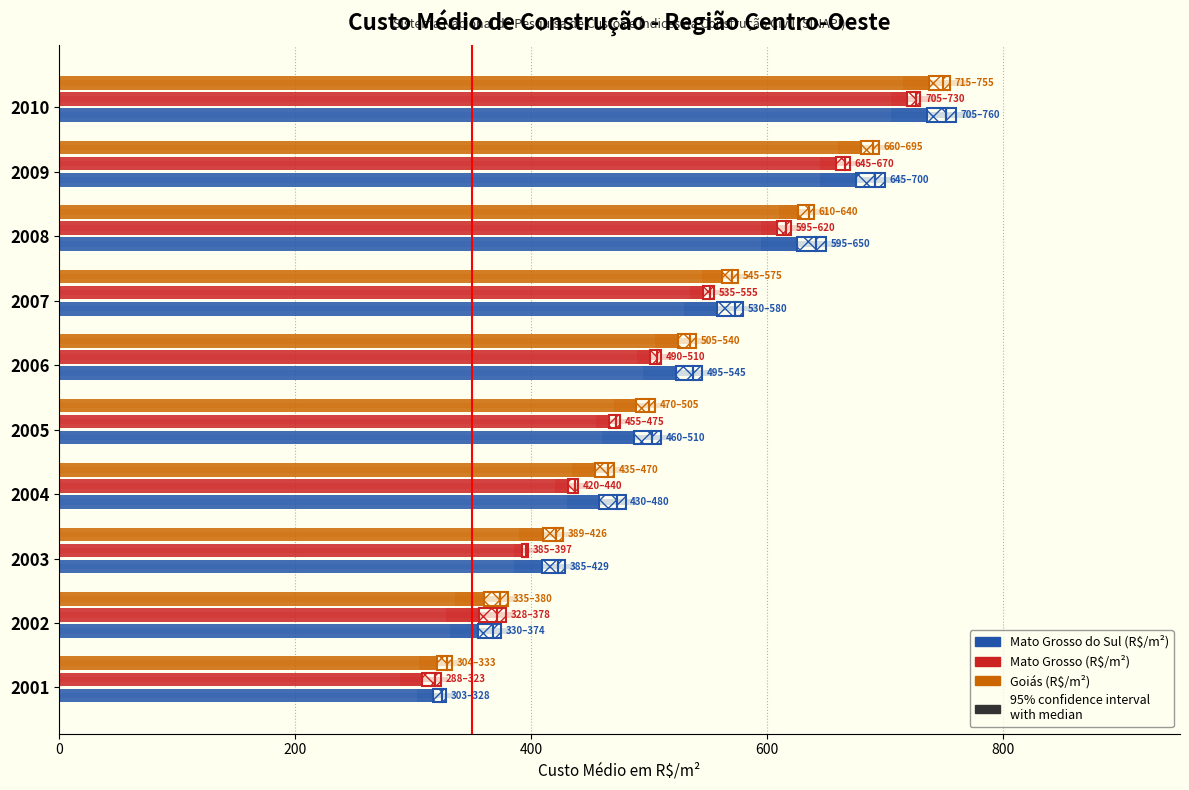

What is the minimum value shown in the chart?

288.9